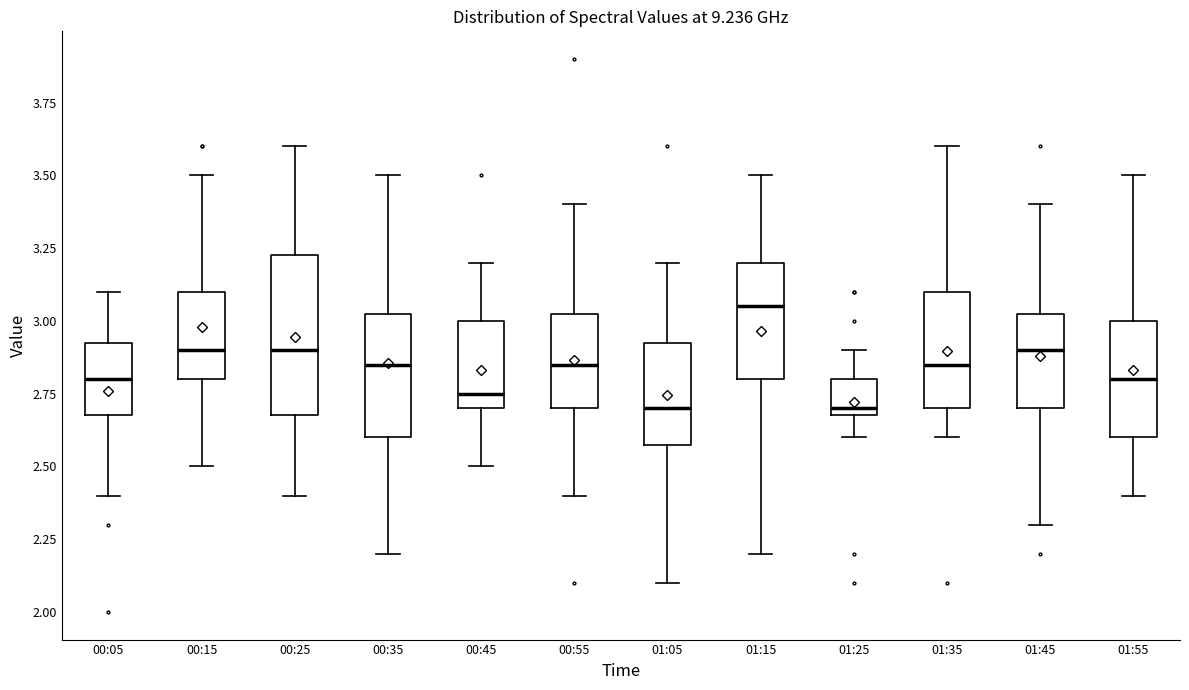

Reading left to right, read every box against the y-axis: the position of its median line, the range the box covers, and the ends of its whiskers. The values are not printed on the chart, so give them approximately, as read against the axis.

00:05: median 2.80, box 2.70 to 2.95, whiskers 2.40 to 3.10
00:15: median 2.90, box 2.80 to 3.10, whiskers 2.50 to 3.50
00:25: median 2.90, box 2.70 to 3.25, whiskers 2.40 to 3.60
00:35: median 2.85, box 2.60 to 3.05, whiskers 2.20 to 3.50
00:45: median 2.75, box 2.70 to 3.00, whiskers 2.50 to 3.20
00:55: median 2.85, box 2.70 to 3.05, whiskers 2.40 to 3.40
01:05: median 2.70, box 2.60 to 2.95, whiskers 2.10 to 3.20
01:15: median 3.05, box 2.80 to 3.20, whiskers 2.20 to 3.50
01:25: median 2.70 (just above the box's lower edge), box 2.70 to 2.80, whiskers 2.60 to 2.90
01:35: median 2.85, box 2.70 to 3.10, whiskers 2.60 to 3.60
01:45: median 2.90, box 2.70 to 3.05, whiskers 2.30 to 3.40
01:55: median 2.80, box 2.60 to 3.00, whiskers 2.40 to 3.50